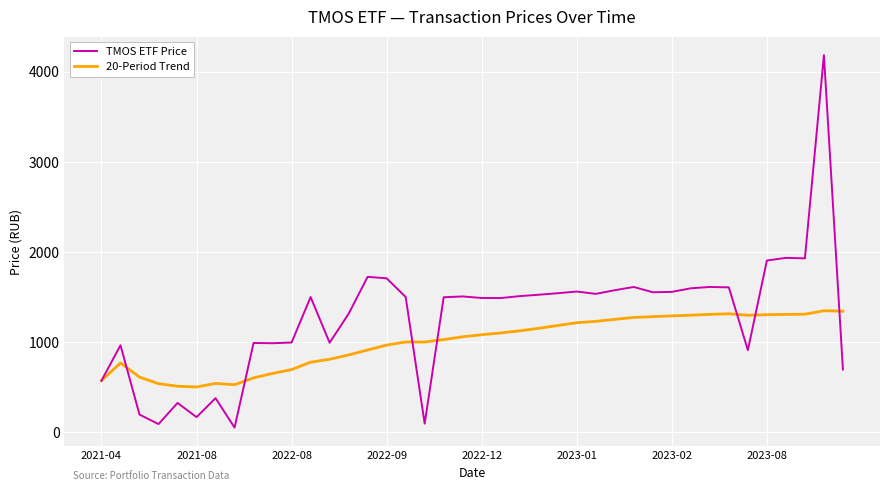

Which series has the largest range (max minus min)?

TMOS ETF Price